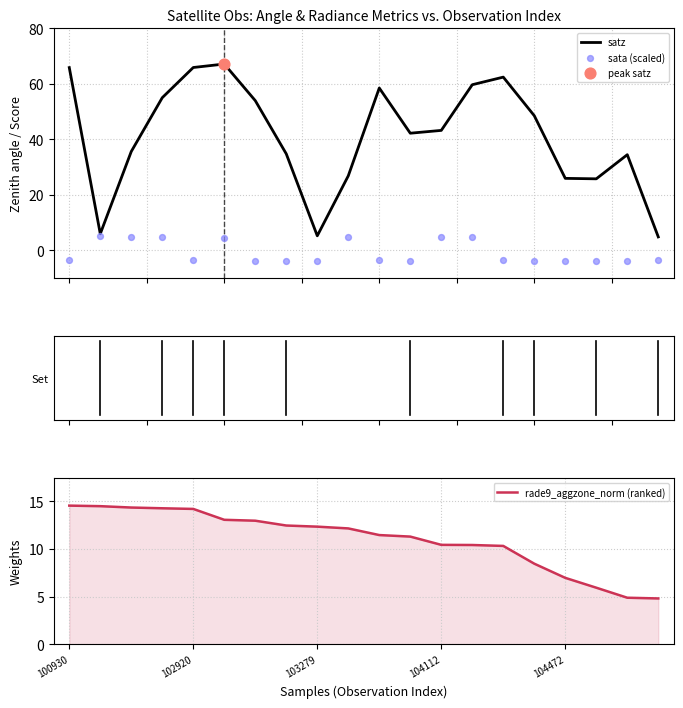

Which series has the largest total across all categories?

satz